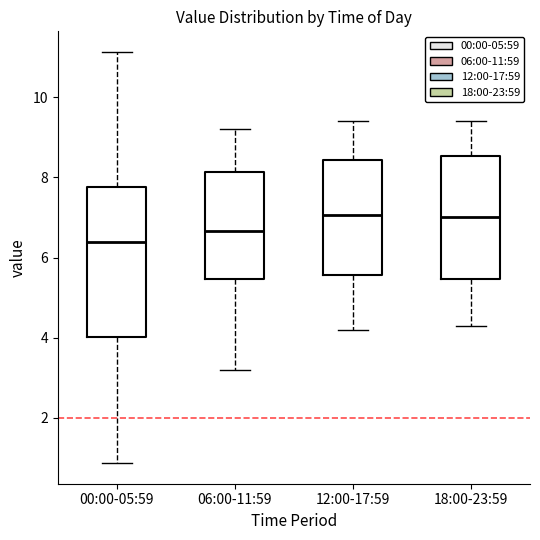

Where does the upper whisker of the box for 06:00-11:59 end on the y-axis? The values are not printed on the chart, so give them approximately, as read against the axis.

9.2